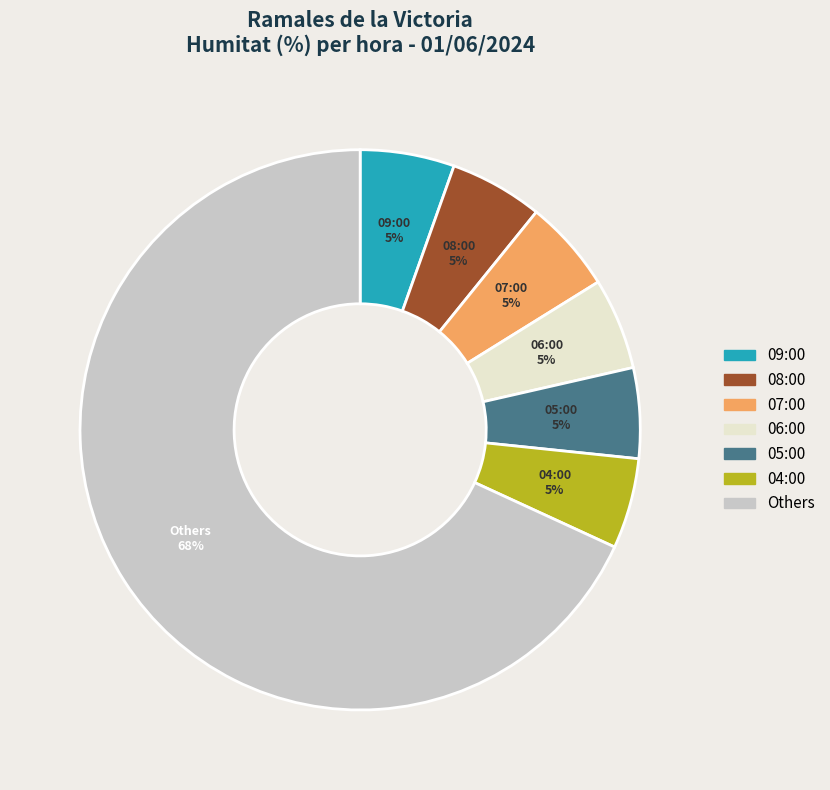

Which category has the biggest portion of the pie?

Others